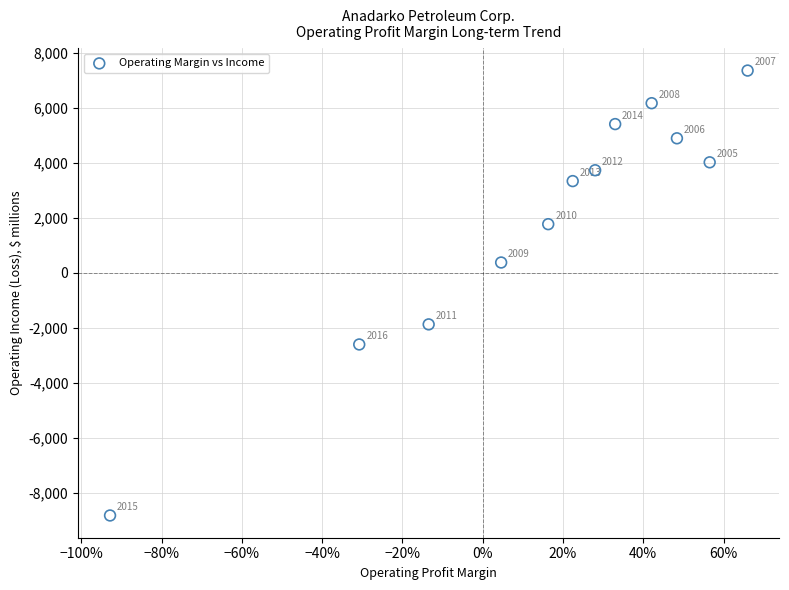

What Y value in the scatter plot is closest to -731?

377